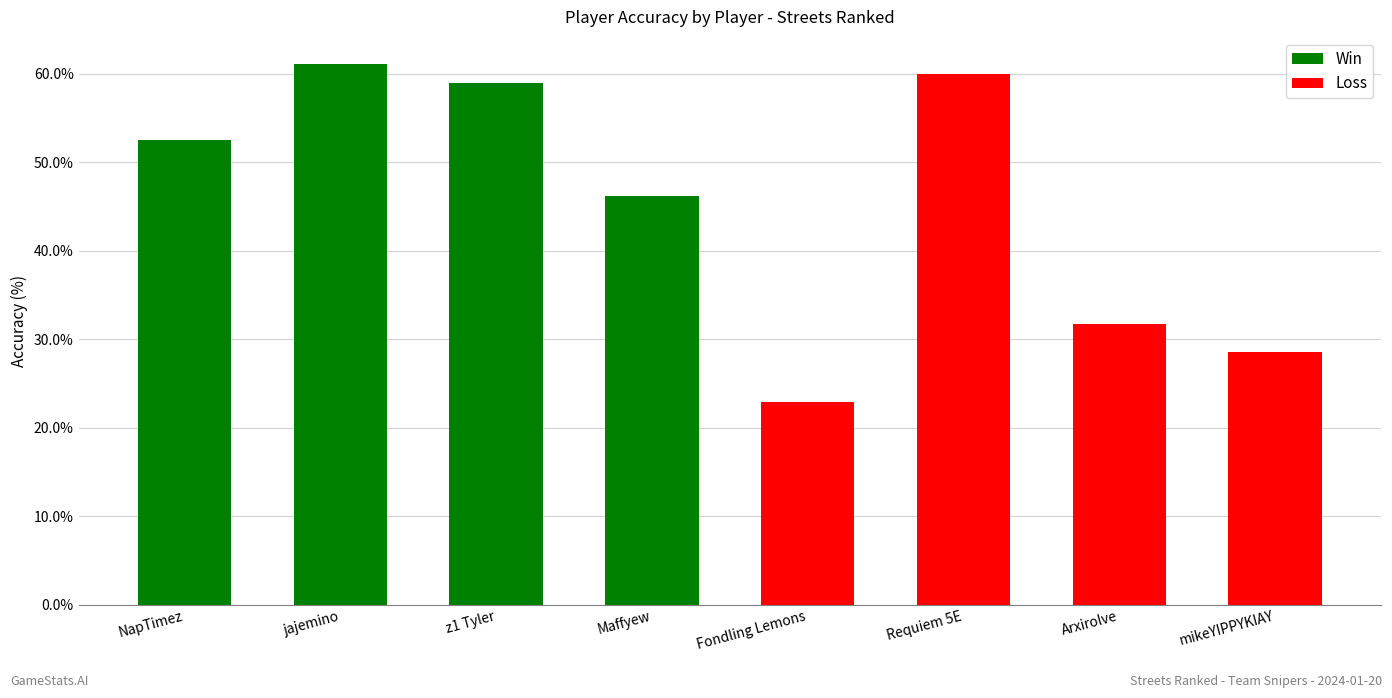

What is the change in value from Fondling Lemons to Requiem 5E?

+37.1